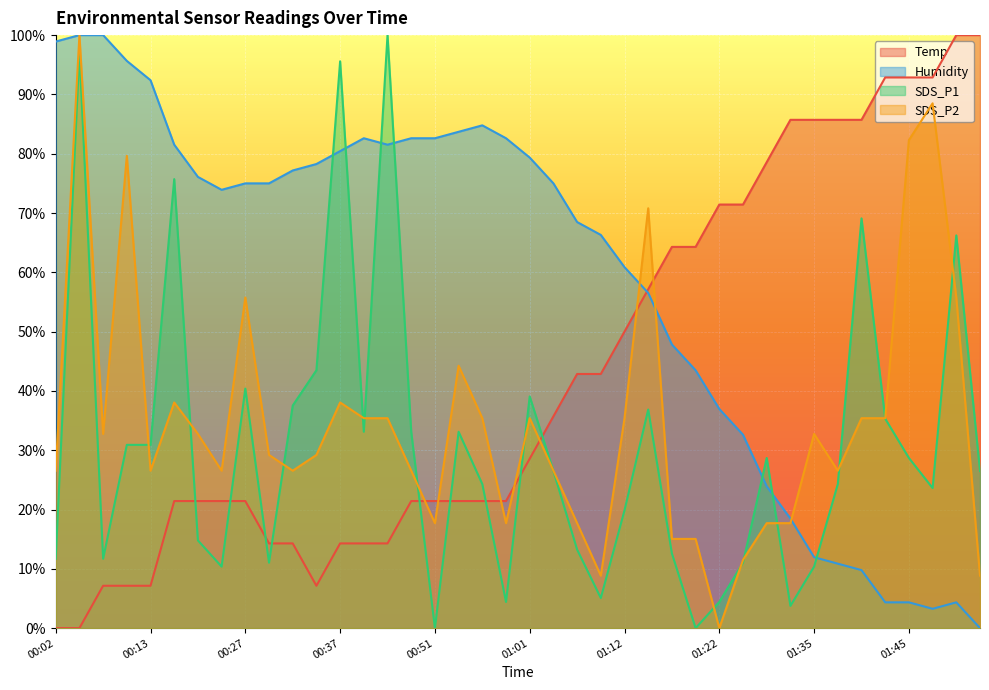

How many values in the Temp series exceed 28?

20